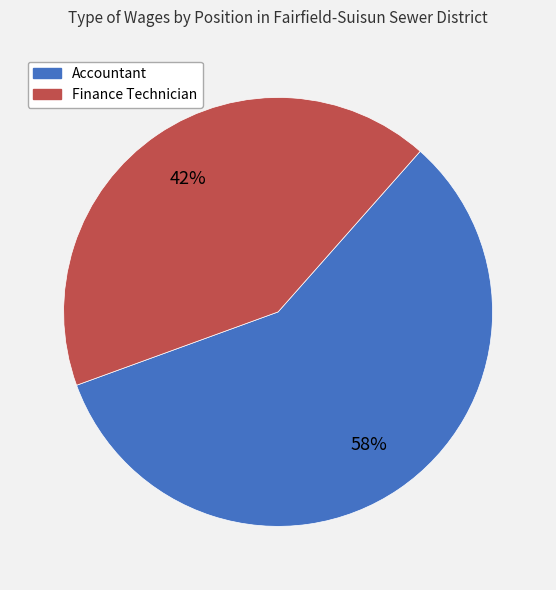

To the nearest percent, what portion does Finance Technician represent?

42%